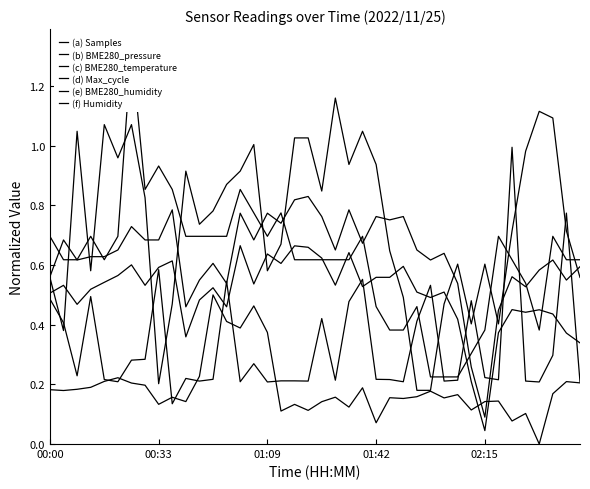

After their last crossing, which series has the higher values: (c) BME280_temperature or (a) Samples?

(c) BME280_temperature